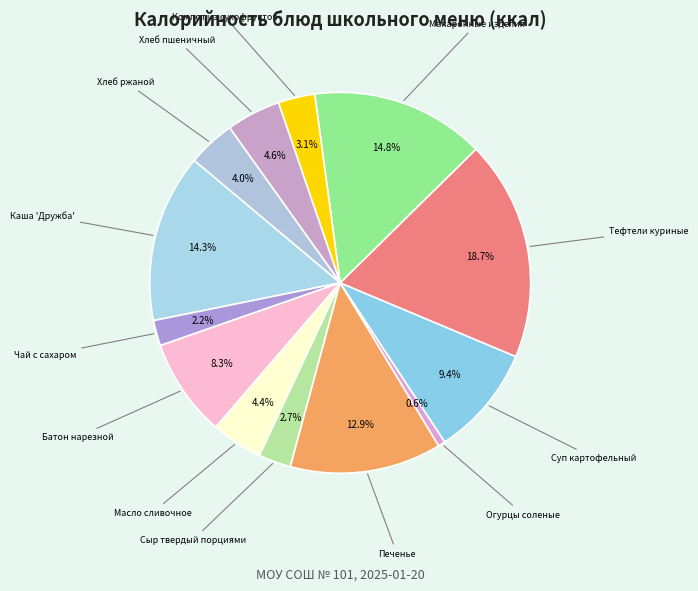

Count the number of slices in the pie.

13